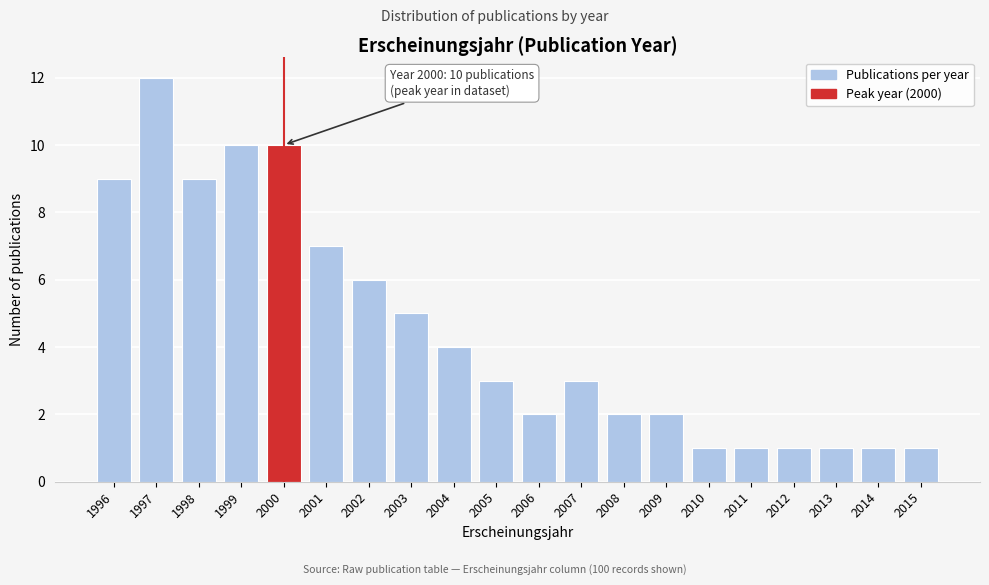

Reading left to right, transcribe all the data shown in this chart.

1996=9	1997=12	1998=9	1999=10	2000=10	2001=7	2002=6	2003=5	2004=4	2005=3	2006=2	2007=3	2008=2	2009=2	2010=1	2011=1	2012=1	2013=1	2014=1	2015=1